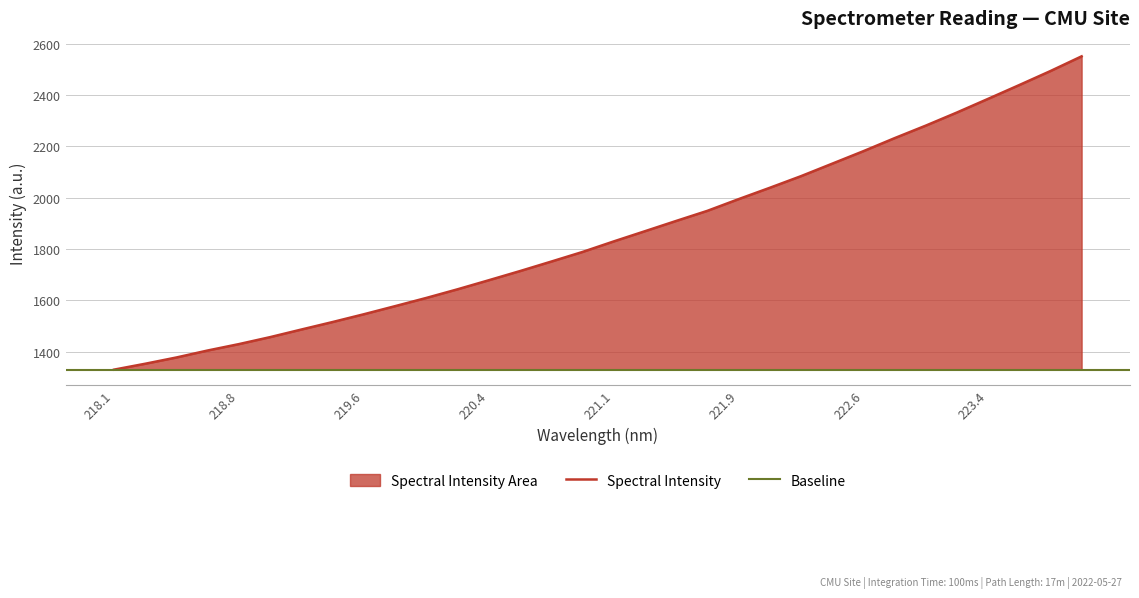

The value at 219.2067 is 1486.3. True or false?

True